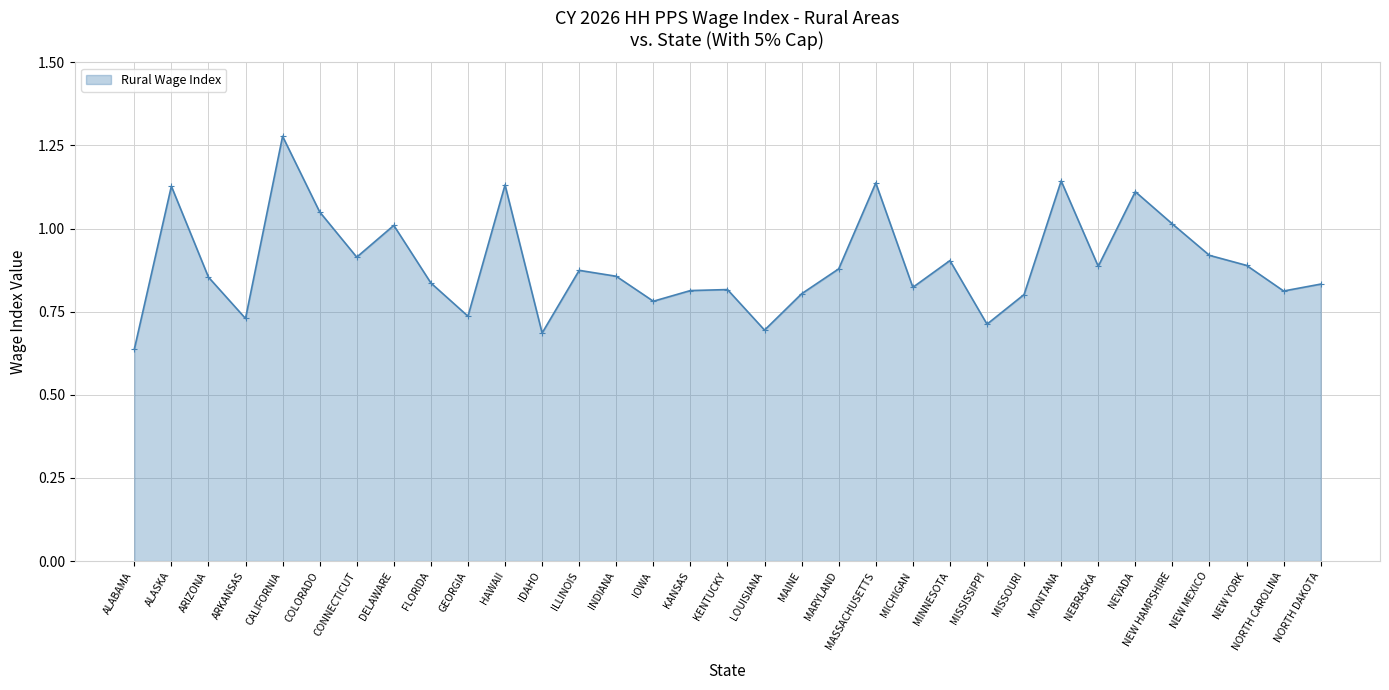

At which label is the value closest to 0?

ALABAMA